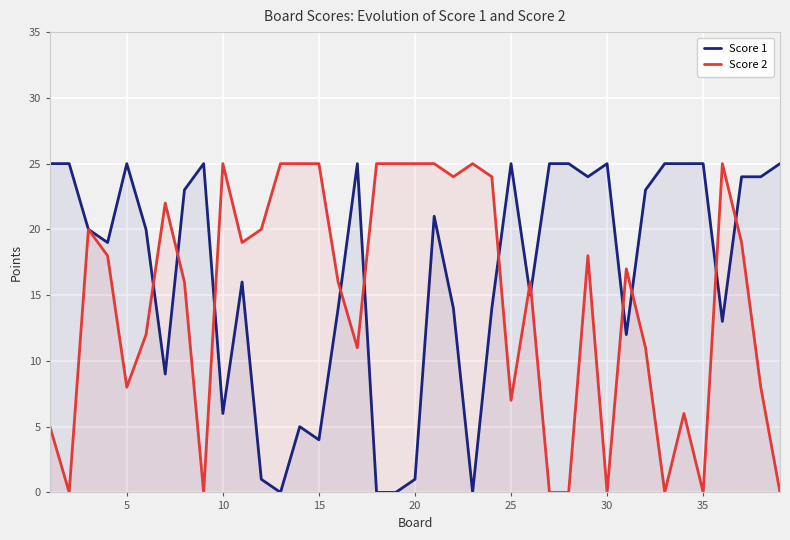

Is it true that Score 2 equals 25 at 10?

True